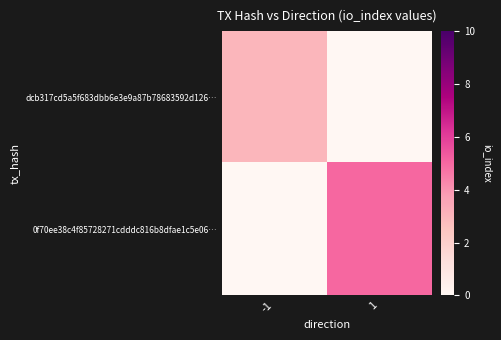

Between -1 and 1, which is larger?

-1